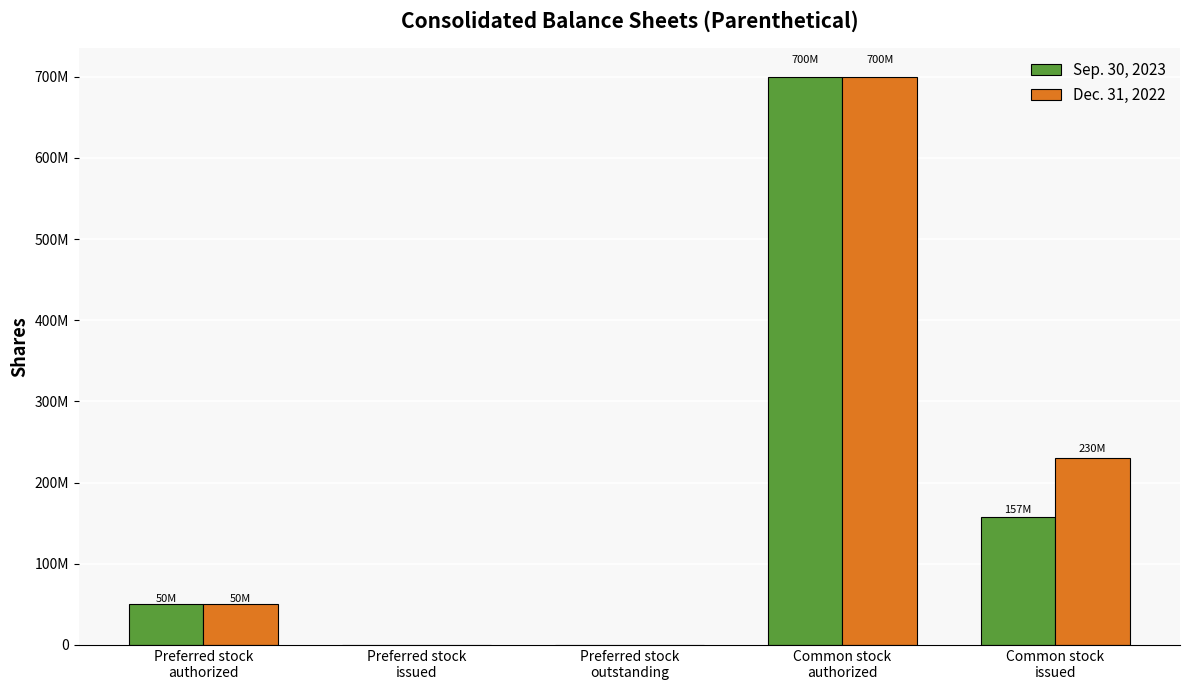

Is it true that Dec. 31, 2022 equals 367135939 at Common stock
issued?

False